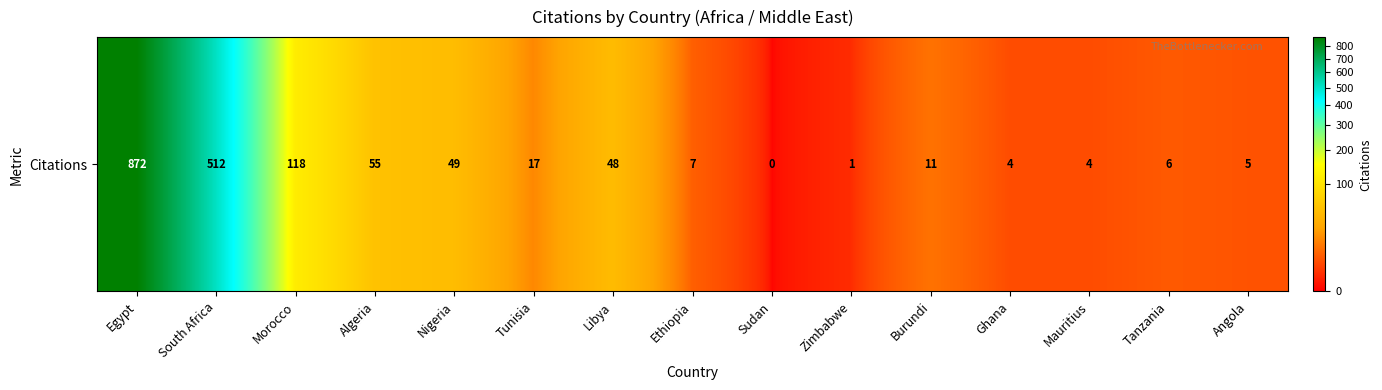

The value at Angola is 3. True or false?

False